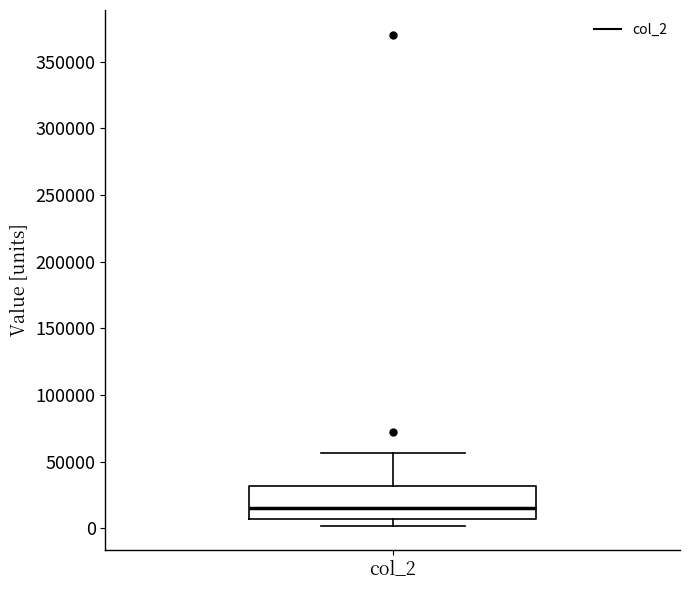

Transcribe this box plot: give where the median line is, the range the box spans, and where the two whiskers end, as read against the y-axis. The values are not printed on the chart, so give them approximately, as read against the axis.

median 15000, box 5000 to 30000, whiskers 0 to 55000